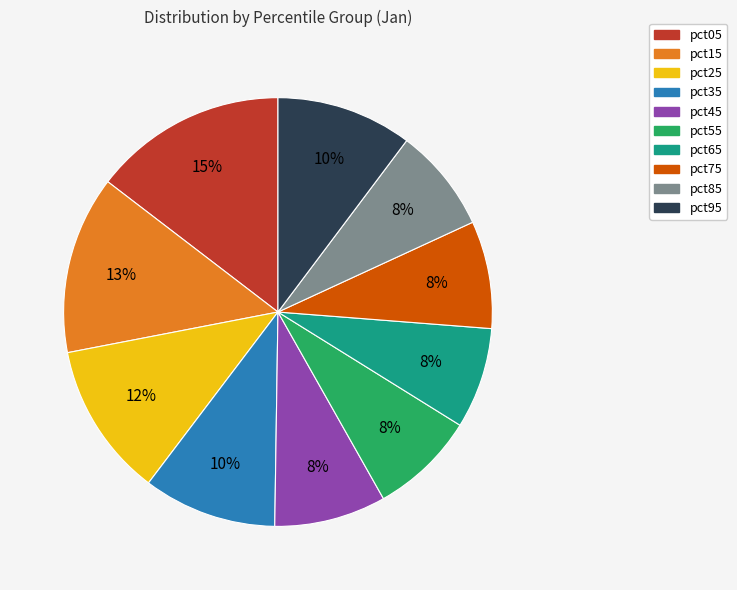

How many segments does this pie chart have?

10